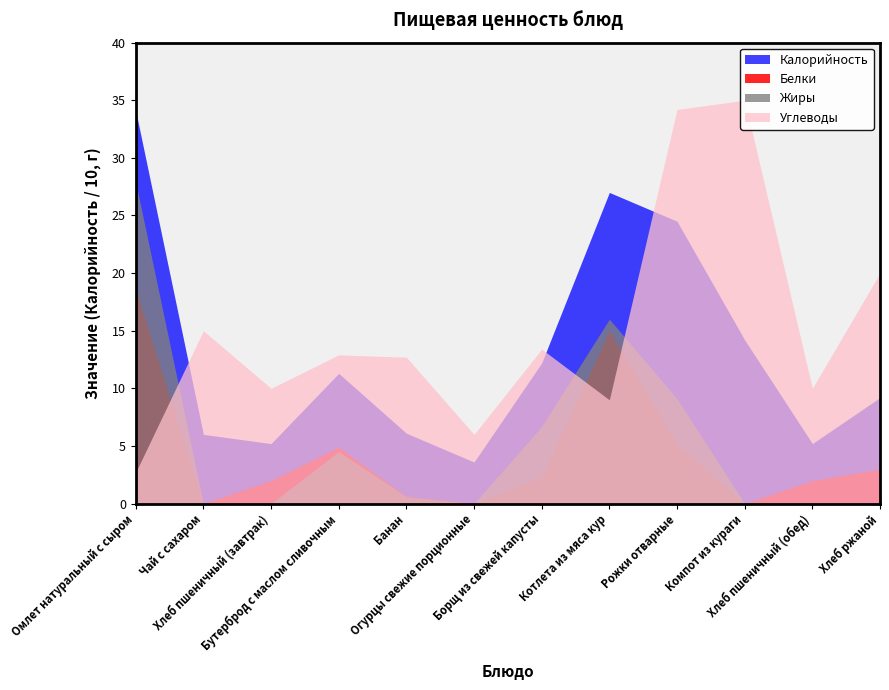

Where is the first local minimum for Белки?

Чай с сахаром